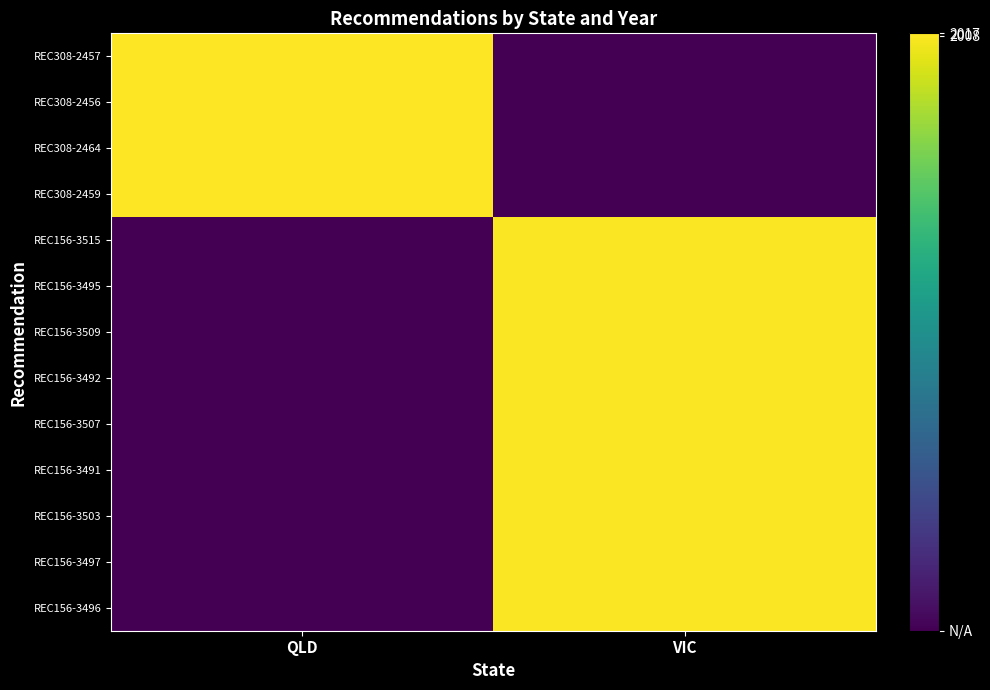

Reading left to right, what are all the values shown in this chart?

REC308-2457: QLD=2017	VIC=0
REC308-2456: QLD=2017	VIC=0
REC308-2464: QLD=2017	VIC=0
REC308-2459: QLD=2017	VIC=0
REC156-3515: QLD=0	VIC=2008
REC156-3495: QLD=0	VIC=2008
REC156-3509: QLD=0	VIC=2008
REC156-3492: QLD=0	VIC=2008
REC156-3507: QLD=0	VIC=2008
REC156-3491: QLD=0	VIC=2008
REC156-3503: QLD=0	VIC=2008
REC156-3497: QLD=0	VIC=2008
REC156-3496: QLD=0	VIC=2008